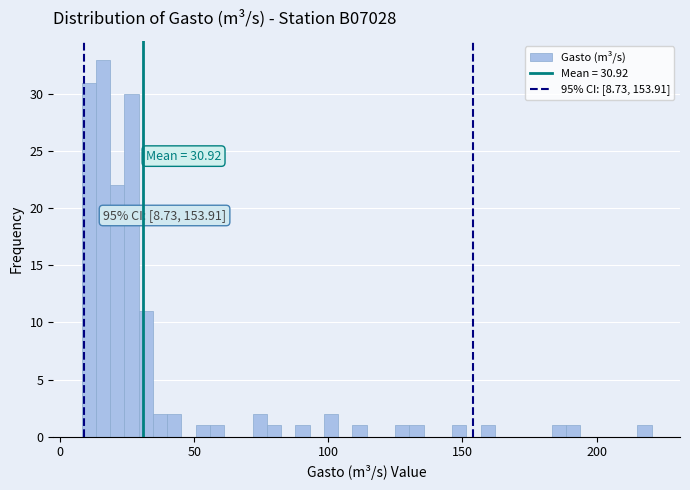

Around what value on the x-axis is the tallest bar? Give the approximate position of its centre, as read against the axis.

15